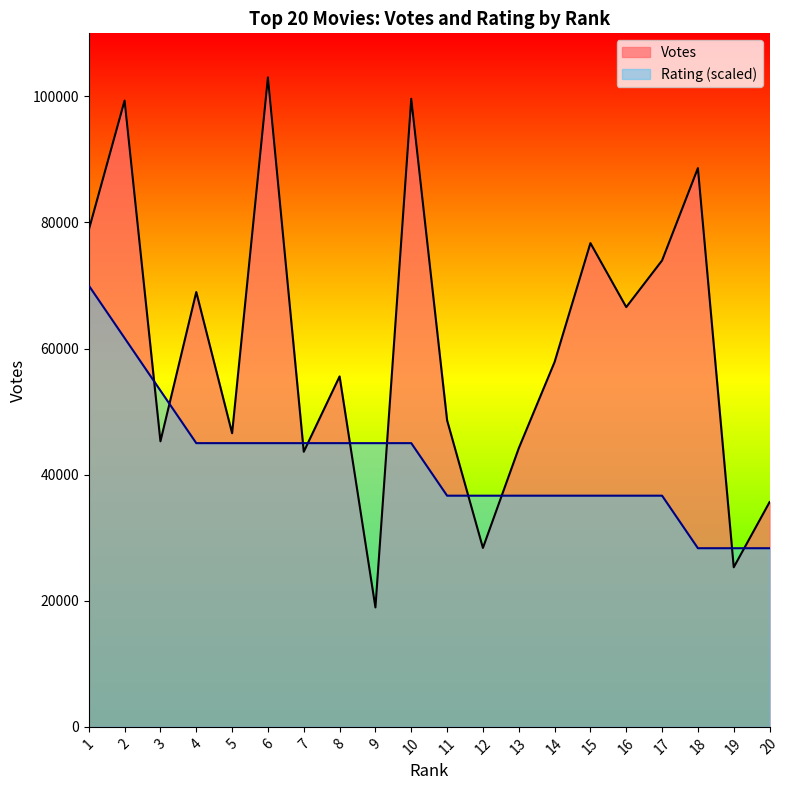

Reading left to right, what are all the values shown in this chart?

Votes: 1=78827.0	2=99344.0	3=45288.0	4=68968.0	5=46572.0	6=103012.0	7=43635.0	8=55586.0	9=18945.0	10=99619.0	11=48629.0	12=28384.0	13=44187.0	14=57868.0	15=76728.0	16=66576.0	17=73976.0	18=88623.0	19=25312.0	20=35649.0
Rating: 1=70000.0	2=61666.7	3=53333.3	4=45000.0	5=45000.0	6=45000.0	7=45000.0	8=45000.0	9=45000.0	10=45000.0	11=36666.7	12=36666.7	13=36666.7	14=36666.7	15=36666.7	16=36666.7	17=36666.7	18=28333.3	19=28333.3	20=28333.3